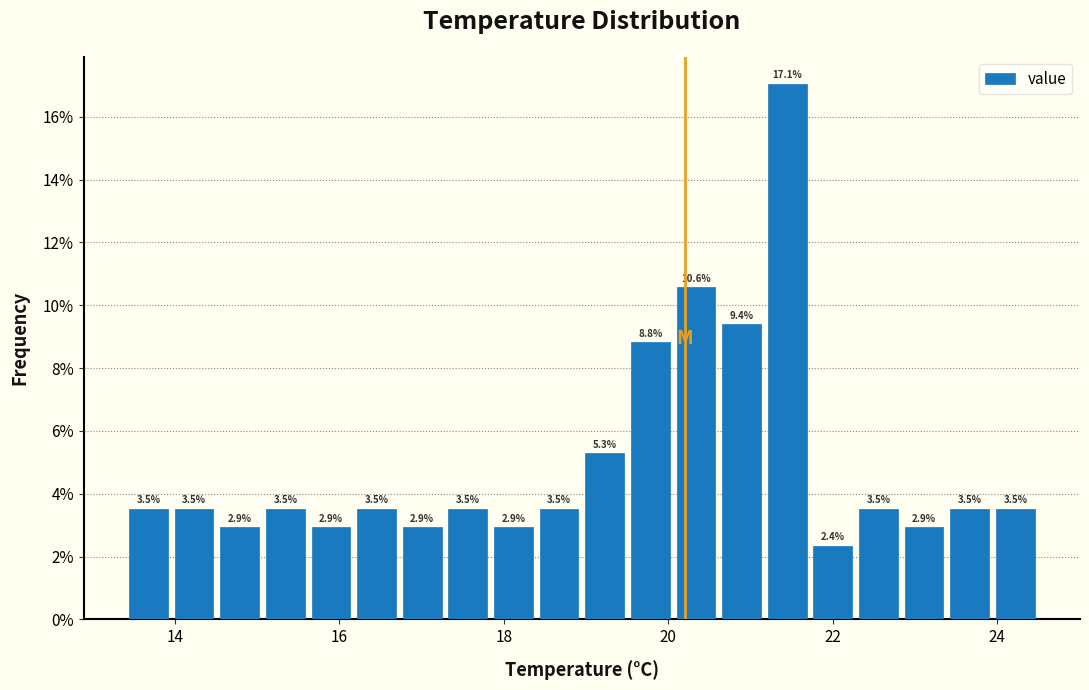

Around what value on the x-axis is the tallest bar? Give the approximate position of its centre, as read against the axis.

21.4